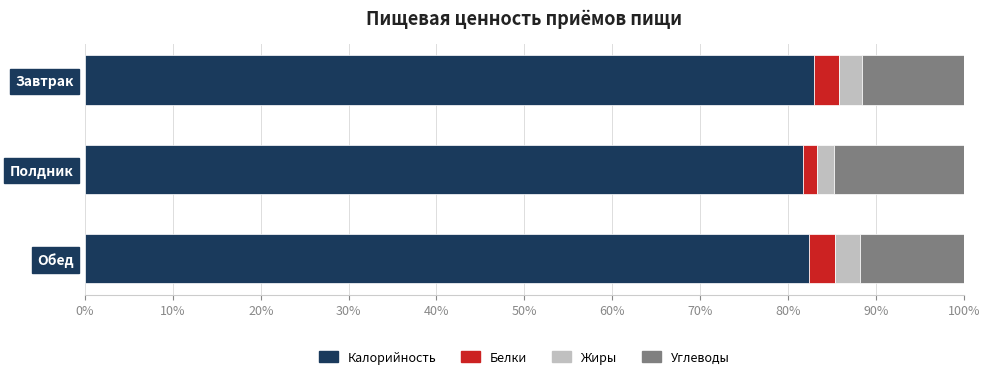

The Калорийность series shows 123.0 at Полдник. True or false?

False